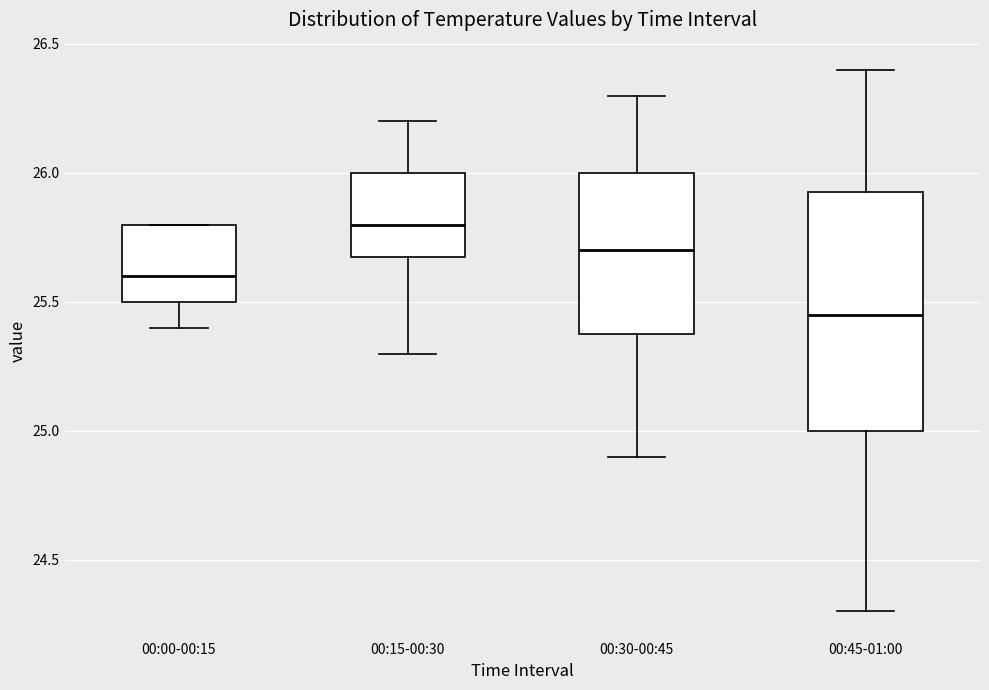

Which box is the tallest, from its lower edge to its upper edge?

00:45-01:00